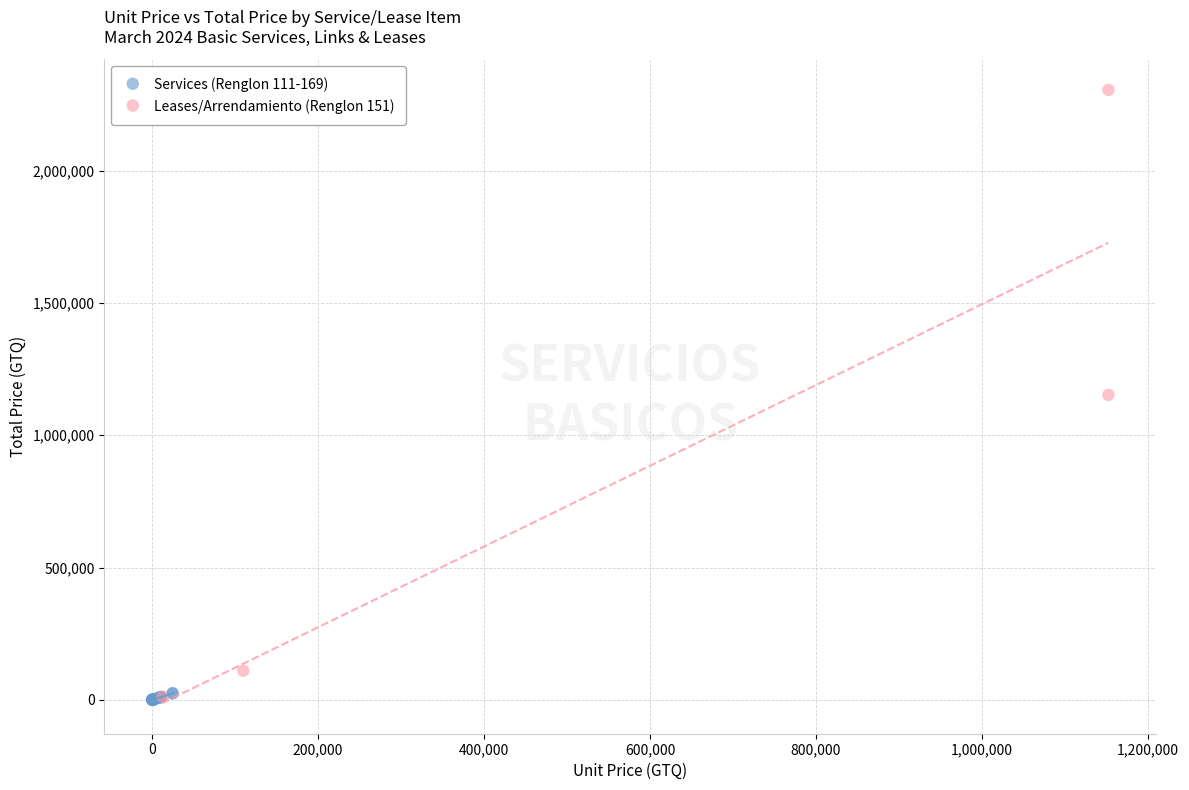

Which series has the largest Y range (max minus min)?

Leases/Arrendamiento (Renglon 151)